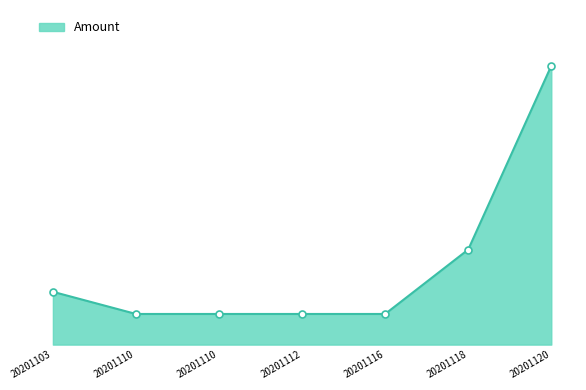

Does the chart have visible grid lines?

No